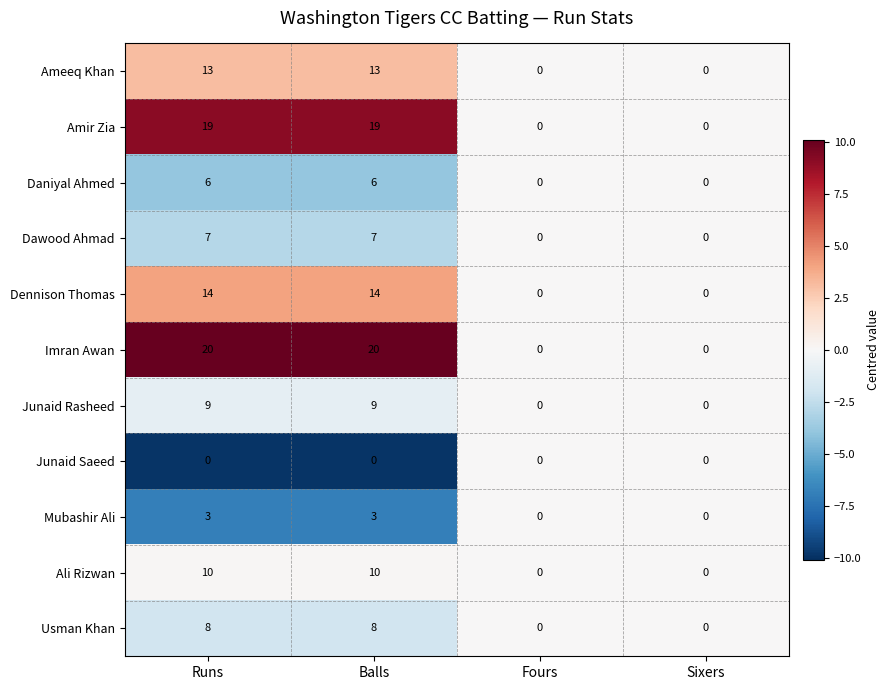

What is the maximum value shown in the chart?

20